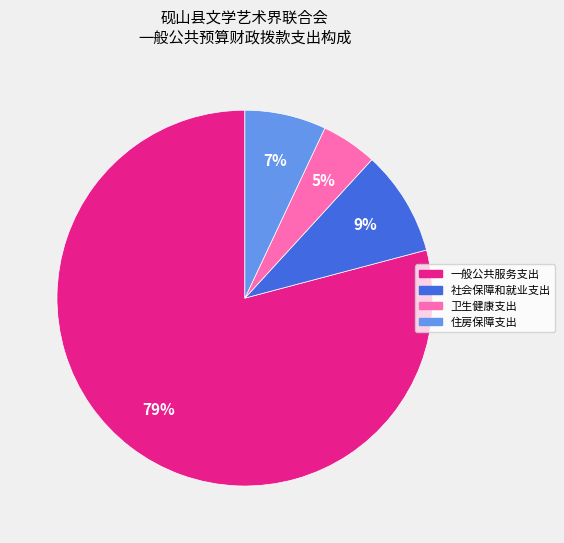

Is the sum of 社会保障和就业支出 and 一般公共服务支出 greater than half?

Yes